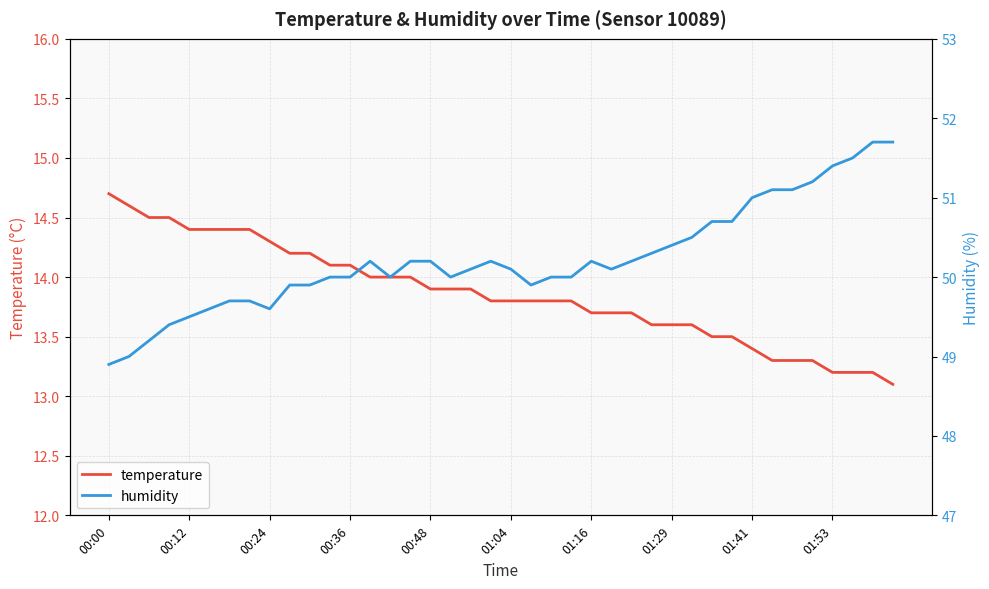

At how many categories does at least one series exceed 39?

40